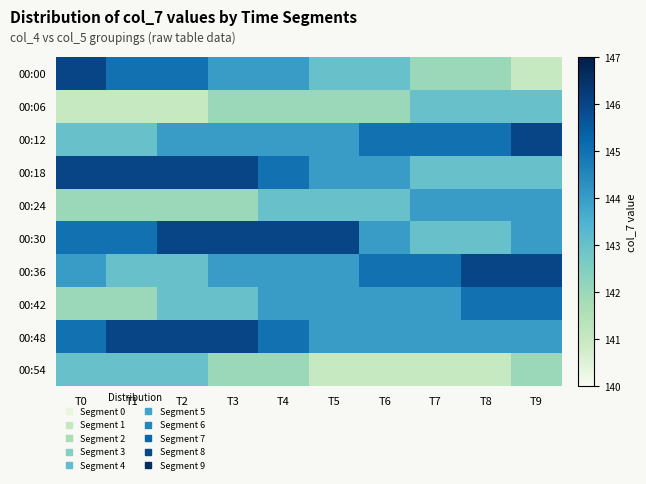

List the series in order of their peak value, lowest first.

00:06, 00:54, 00:24, 00:42, 00:00, 00:12, 00:18, 00:30, 00:36, 00:48